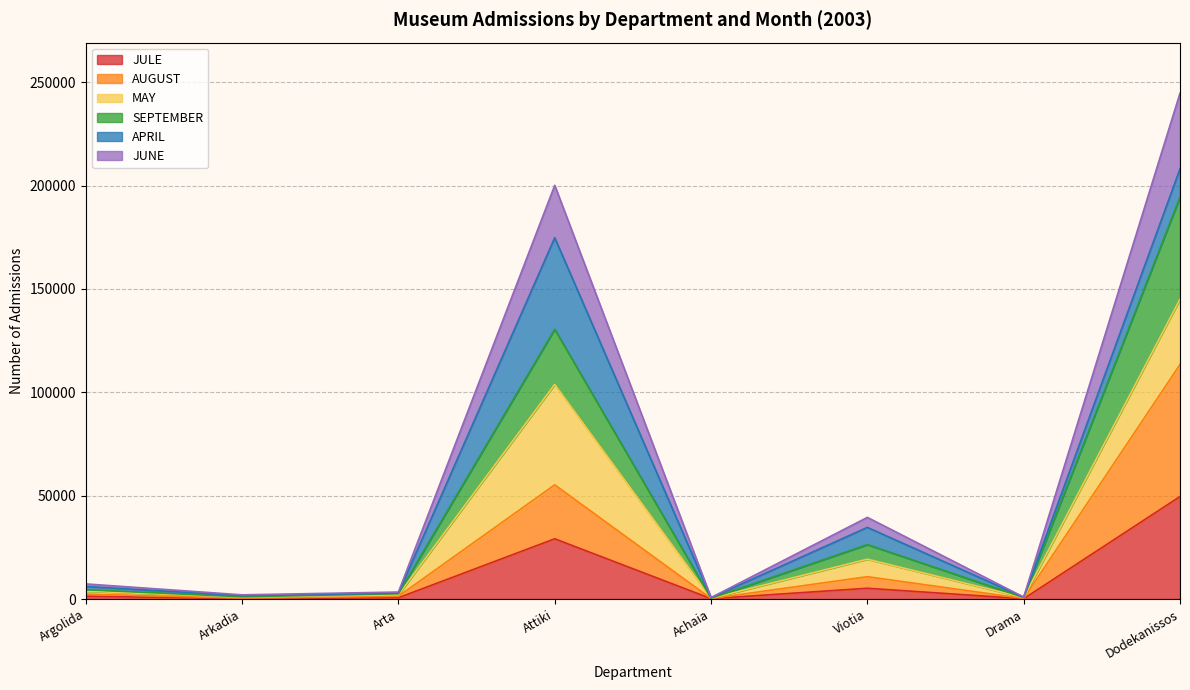

True or false: JULE and AUGUST intersect in this chart.

False